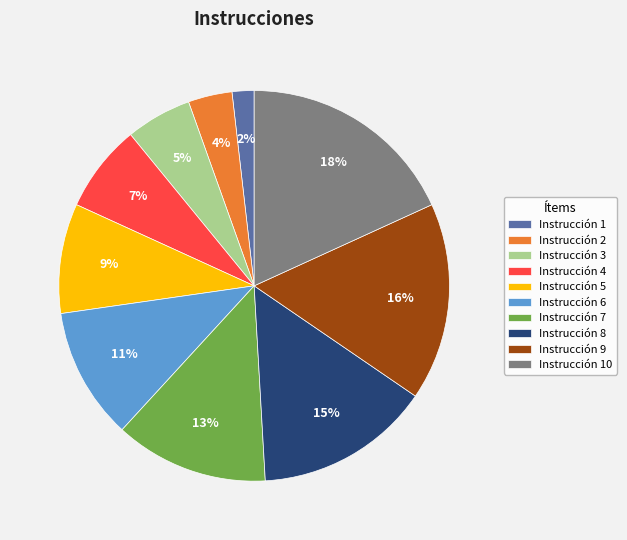

What percentage is the Instrucción 7 slice, to the nearest percent?

13%